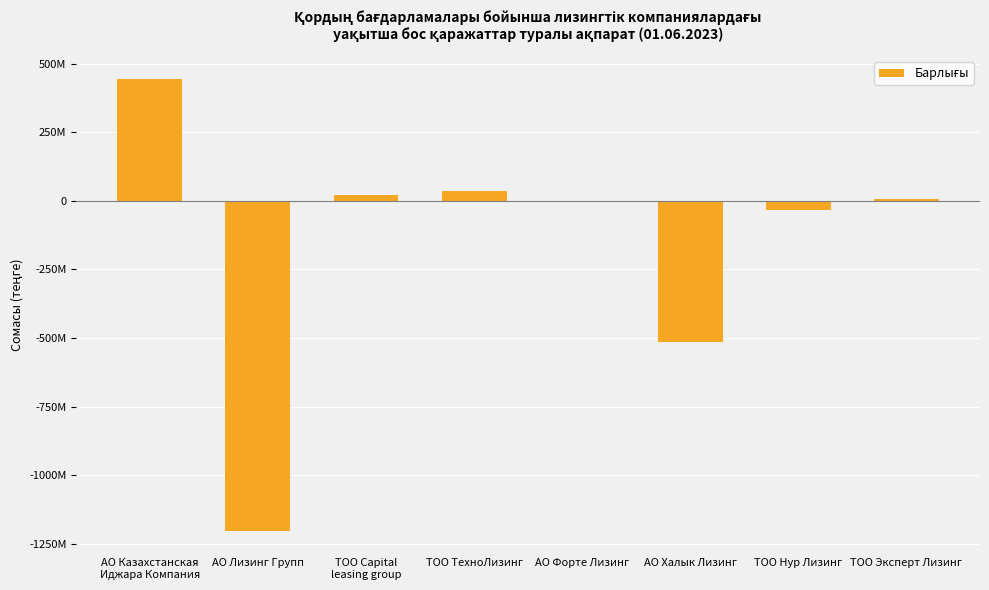

Are the bars horizontal?

No